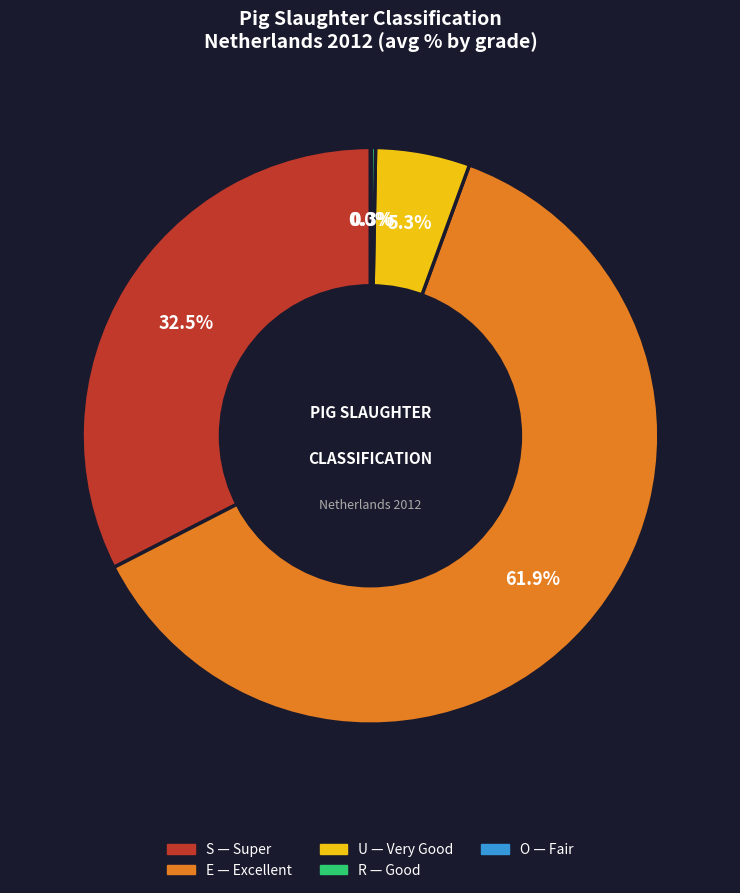

Do S and E together represent more than half of the pie?

Yes